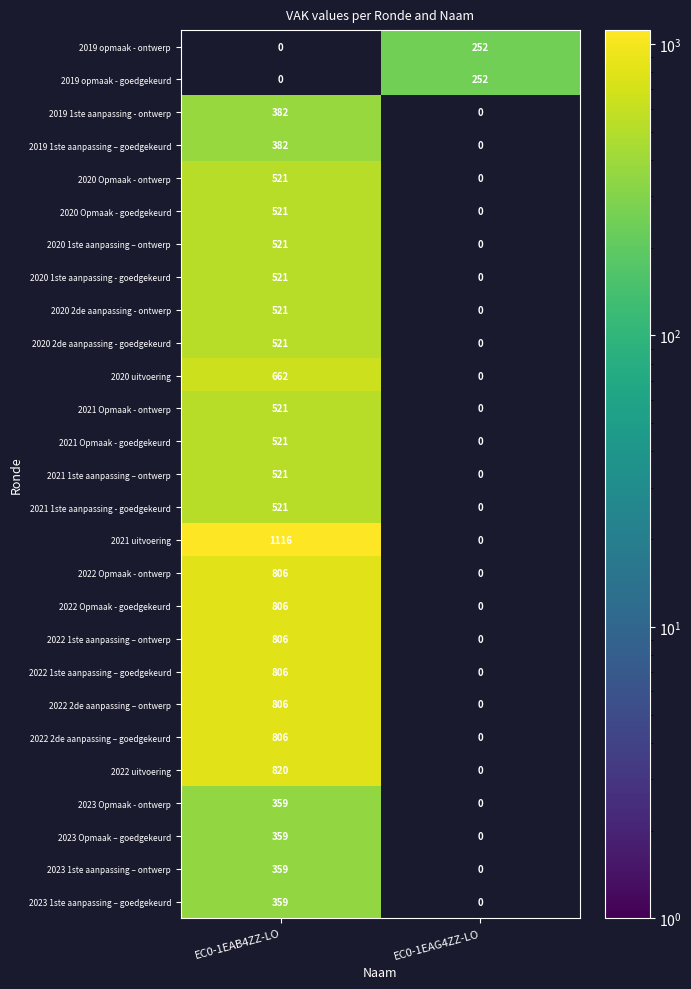

How many positive values does the 2021 Opmaak - goedgekeurd series have?

1